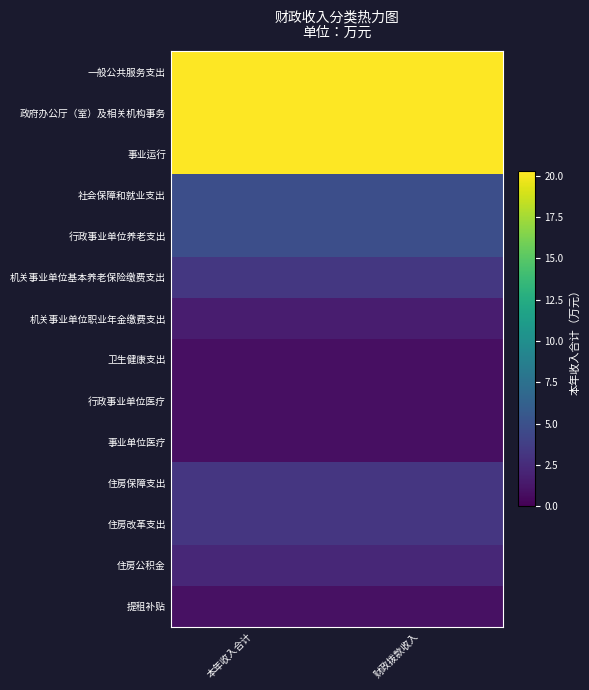

What is the minimum value shown in the chart?

0.8